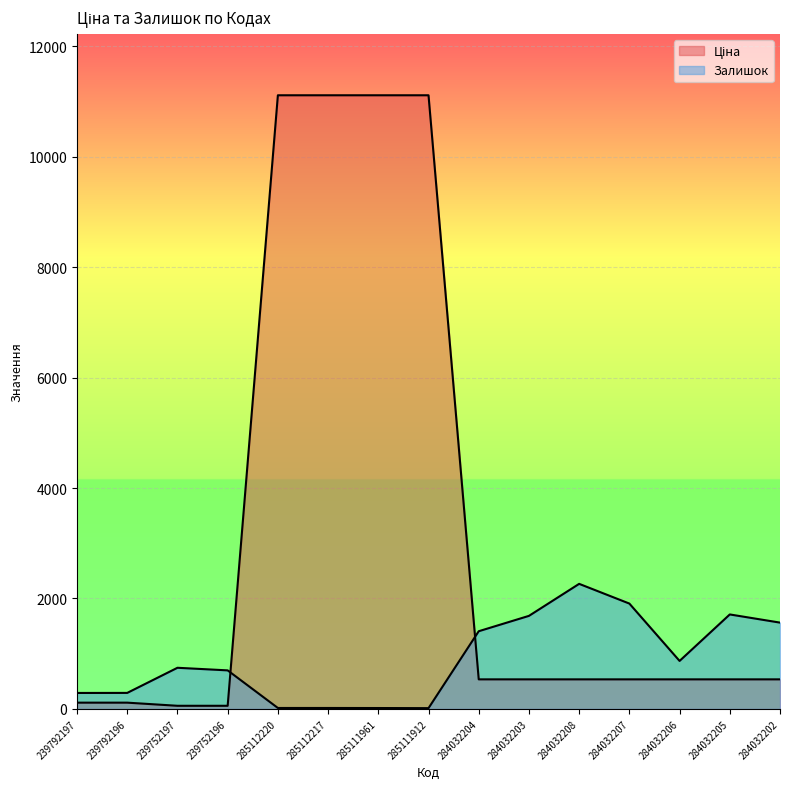

Which series ends up on top after the final intersection of Ціна and Залишок?

Залишок